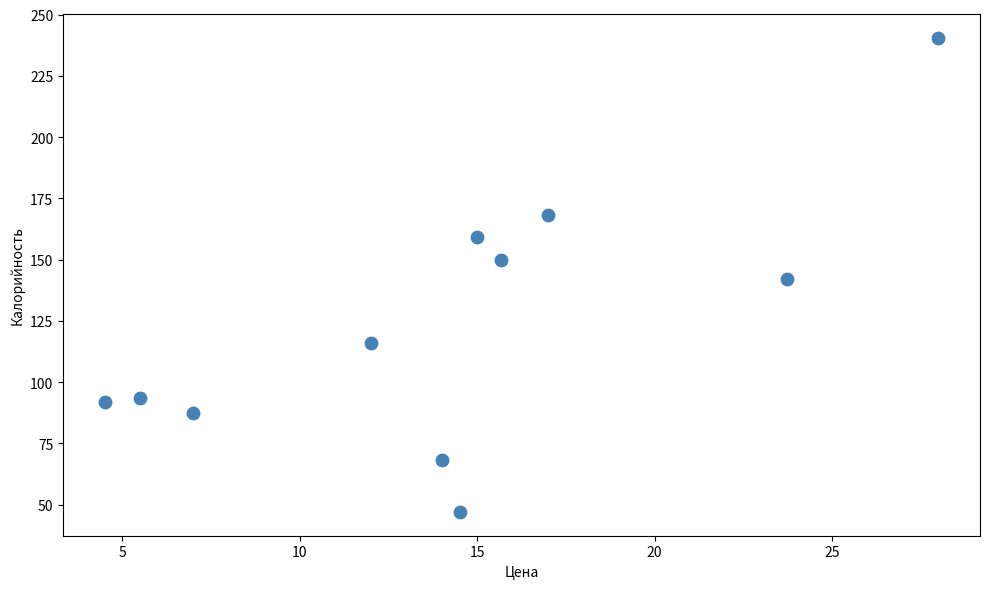

What is the average Y value?

124.0